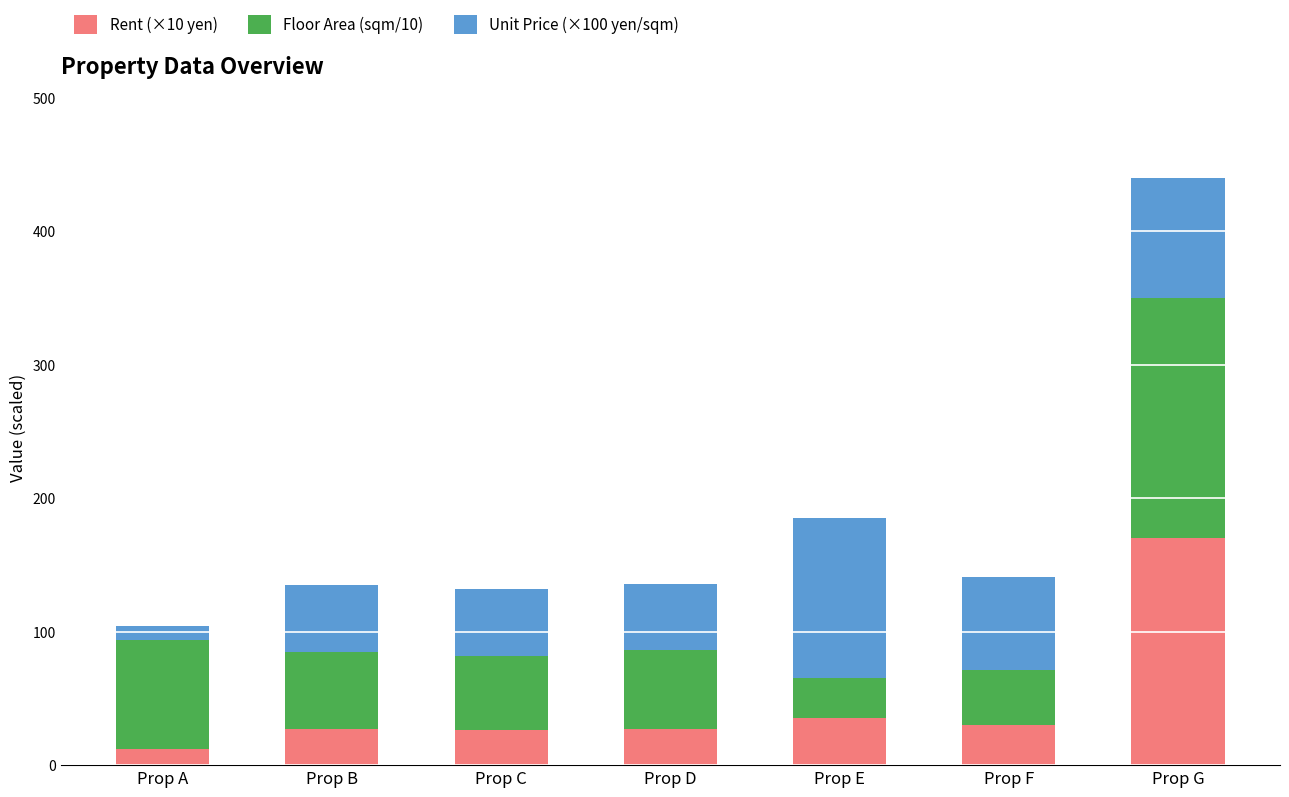

Which category has the highest value in the Rent (×10 yen) series?

Prop G